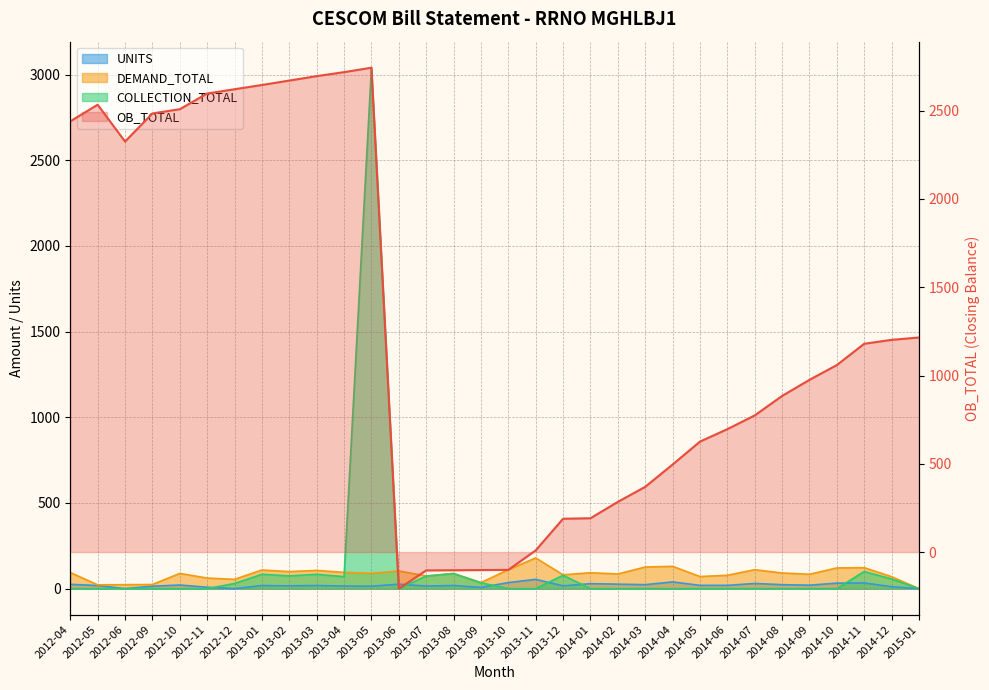

What is the label of the 18th point from the right?

2013-08